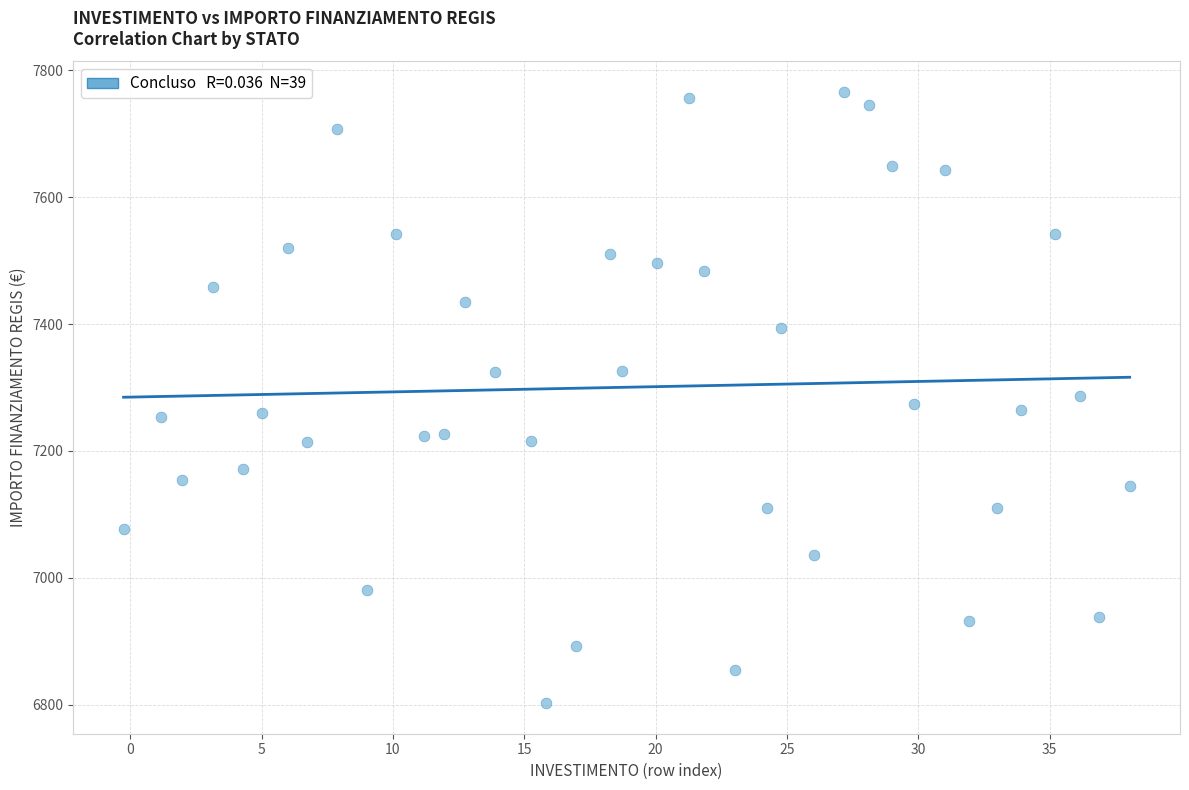

What is the range of X values (max minus min)?

38.3